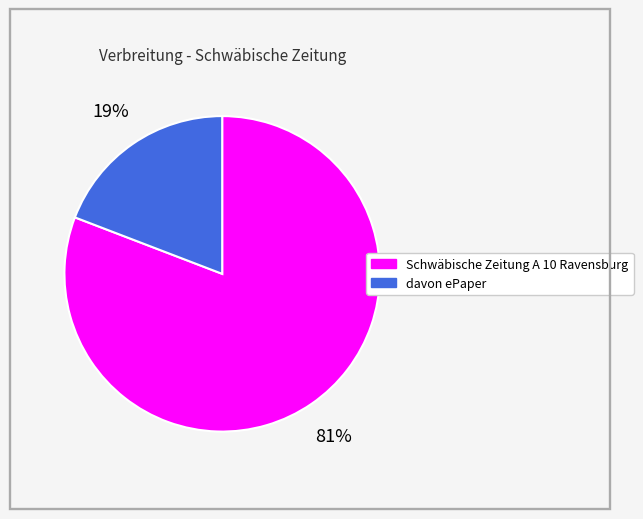

Does Schwäbische Zeitung A 10 Ravensburg account for over 50% of the chart?

Yes